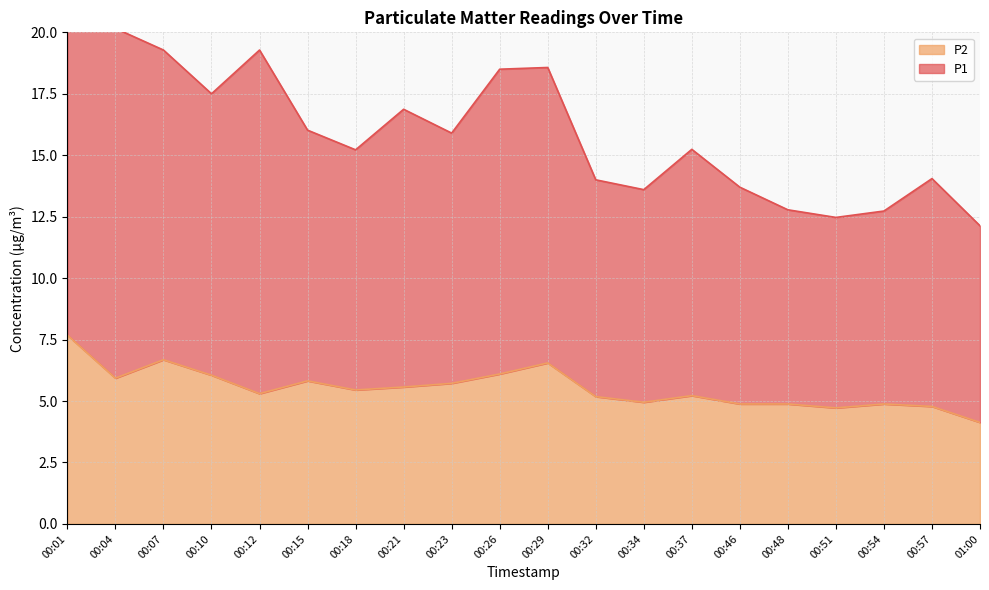

True or false: the data shows 1.4 at 00:51.

False